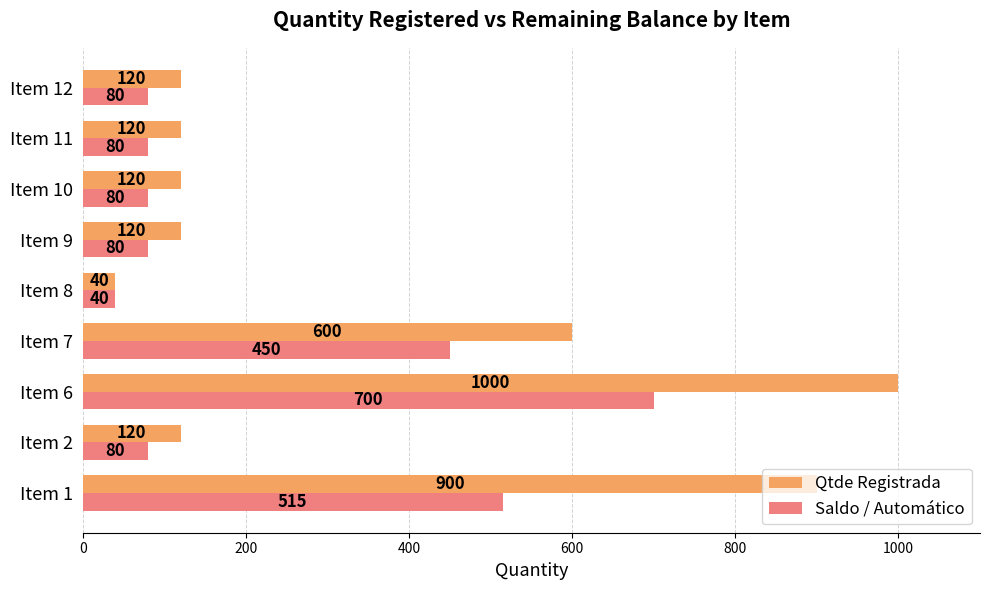

Count the number of categories in the chart.

9